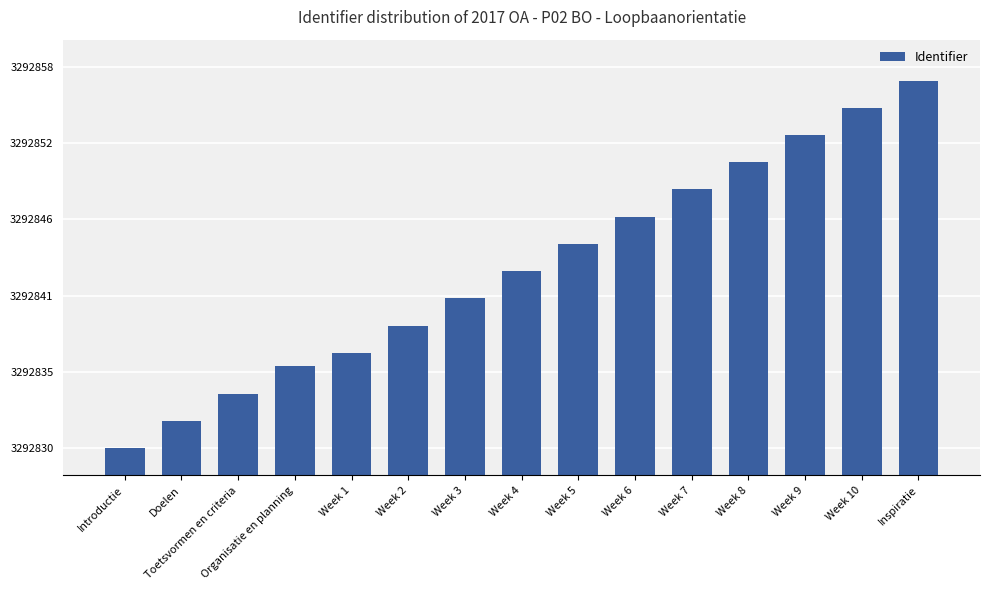

Which label corresponds to the smallest value in the chart?

Introductie